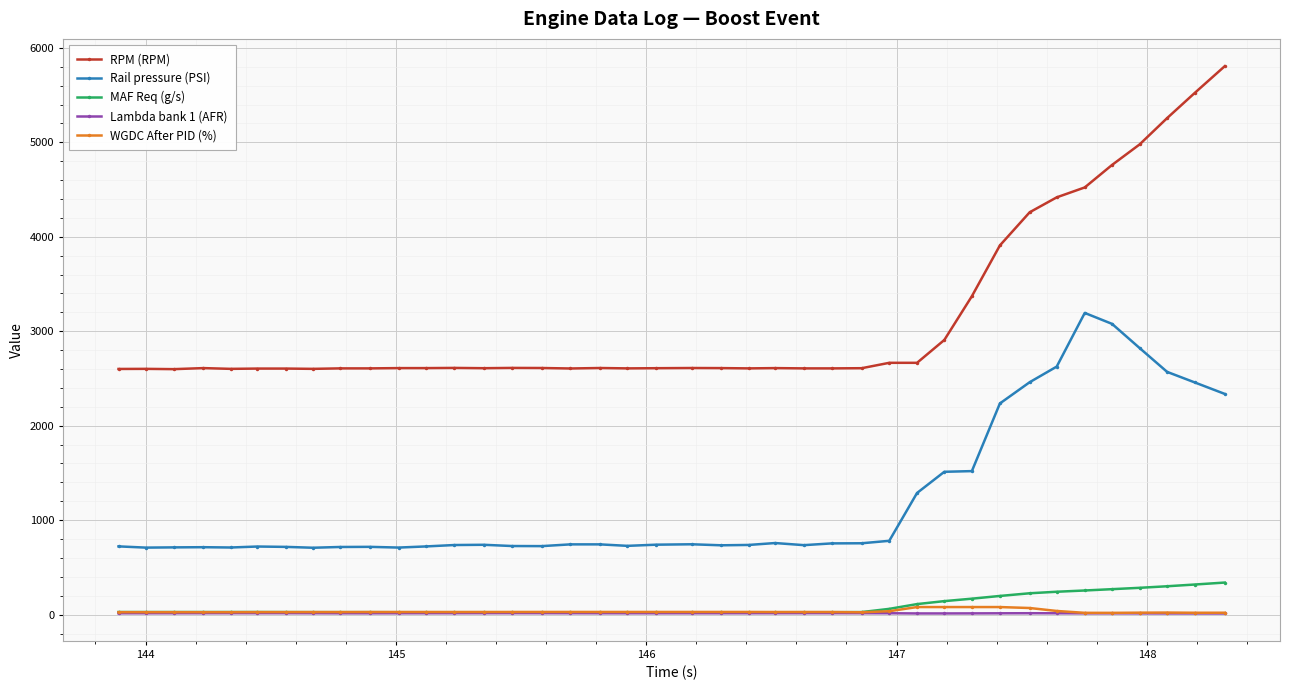

What is the highest value of the MAF Req (g/s) series?

339.4